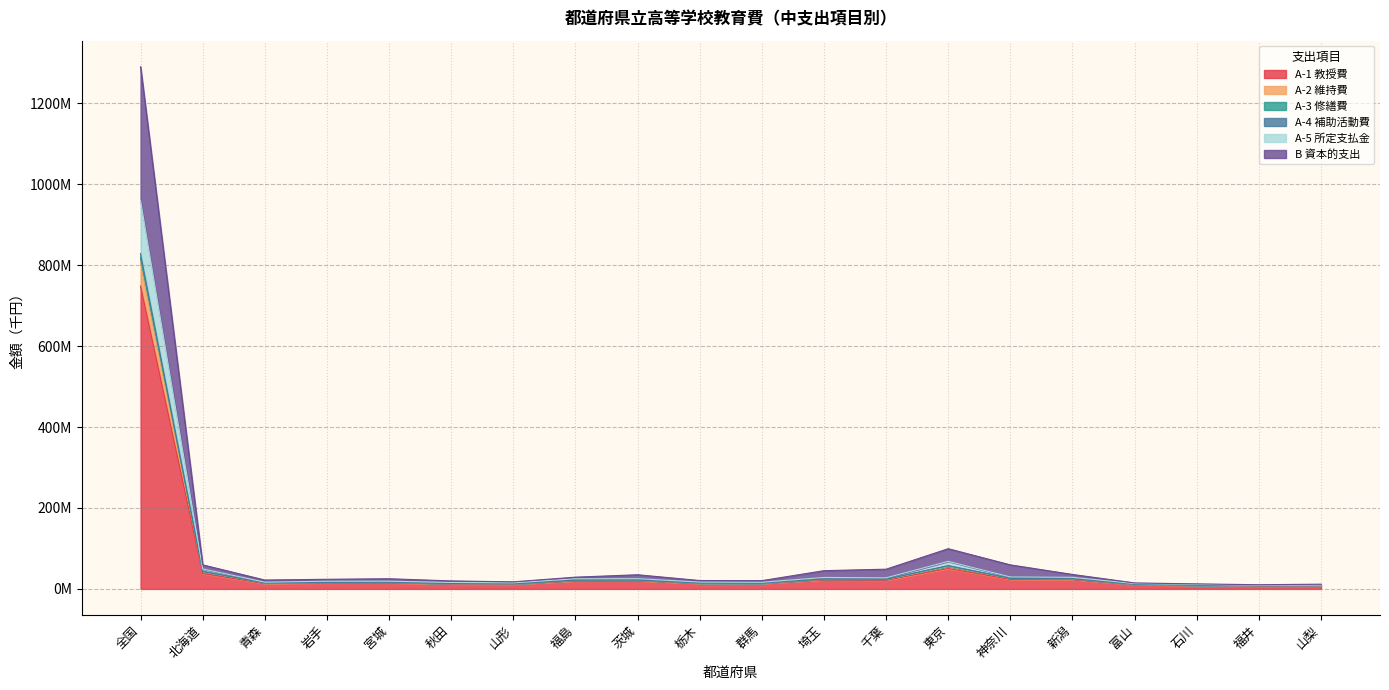

At how many categories does at least one series exceed 1108?

1